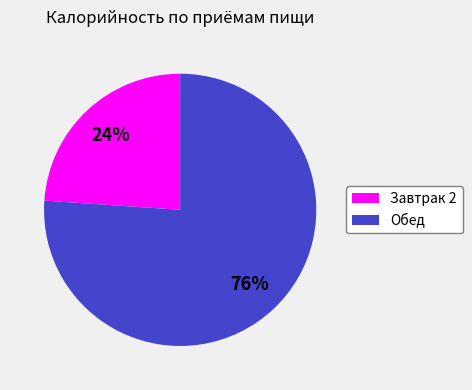

Which slice is the largest?

Обед